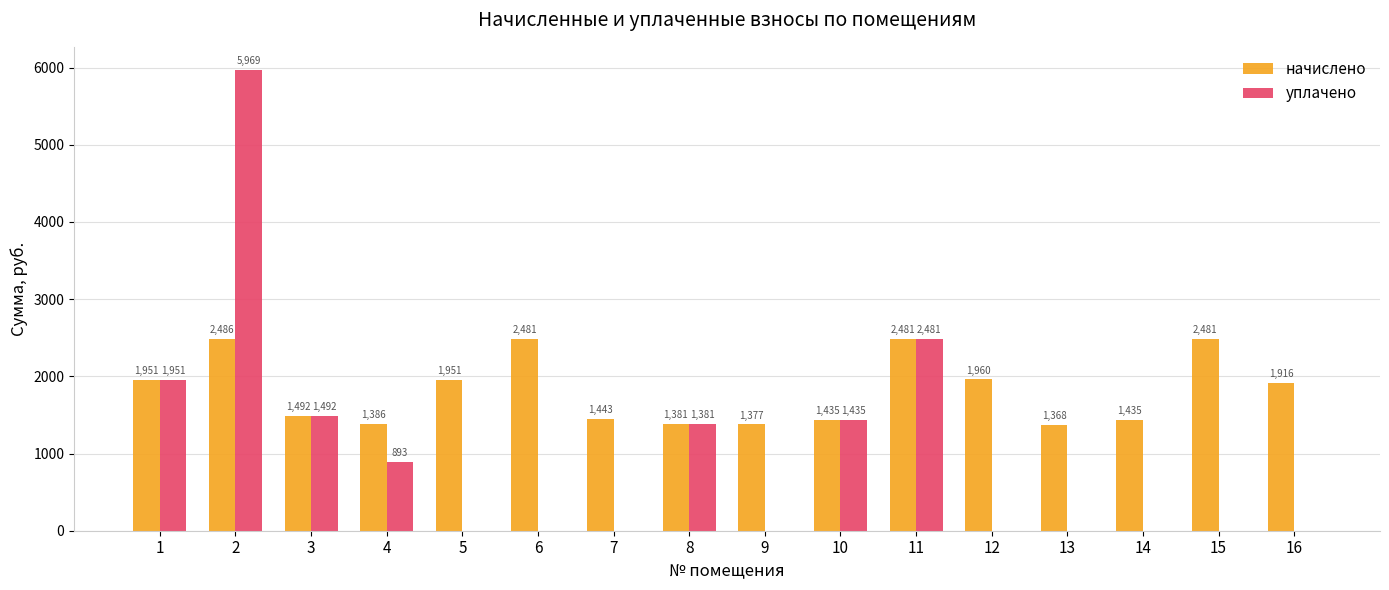

Between 5 and 15, which series saw the biggest shift?

начислено